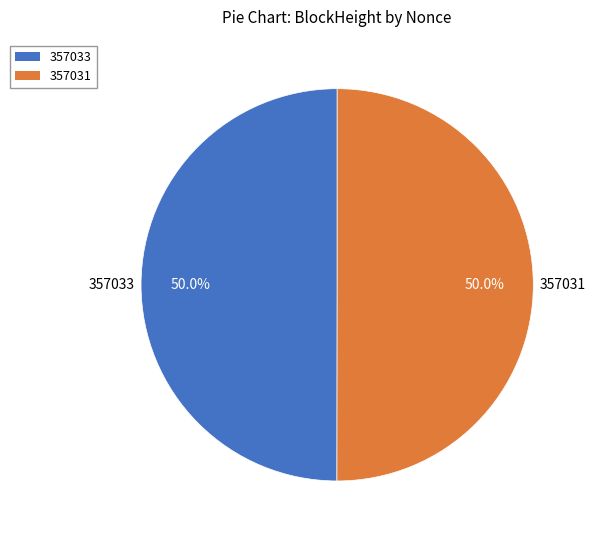

The 357031 slice represents 88% of the pie. True or false?

False